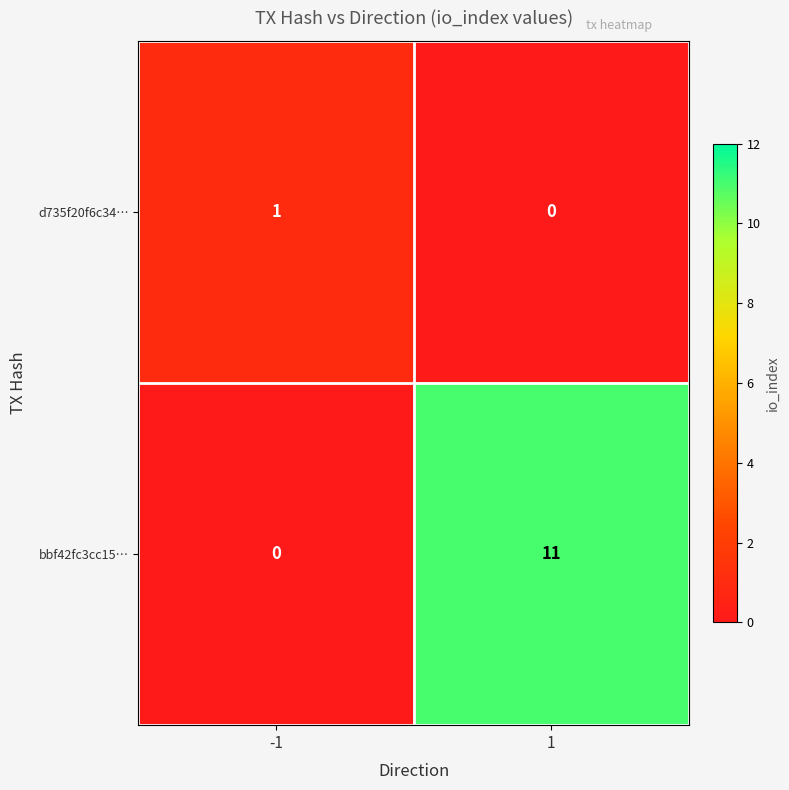

What is the spread (max minus min) of values at 1?

11